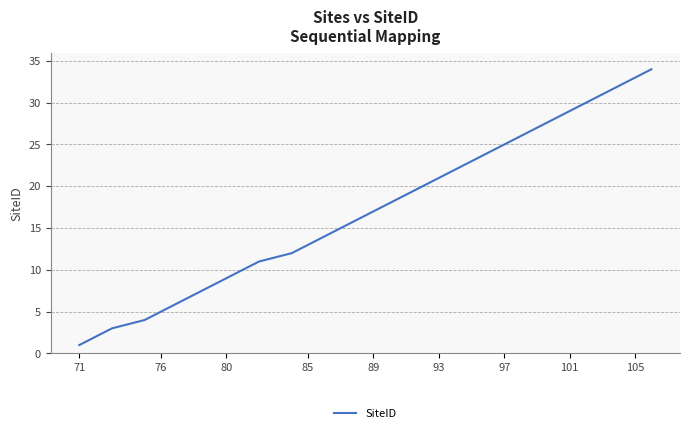

What is the difference between the second highest and minimum values?

32